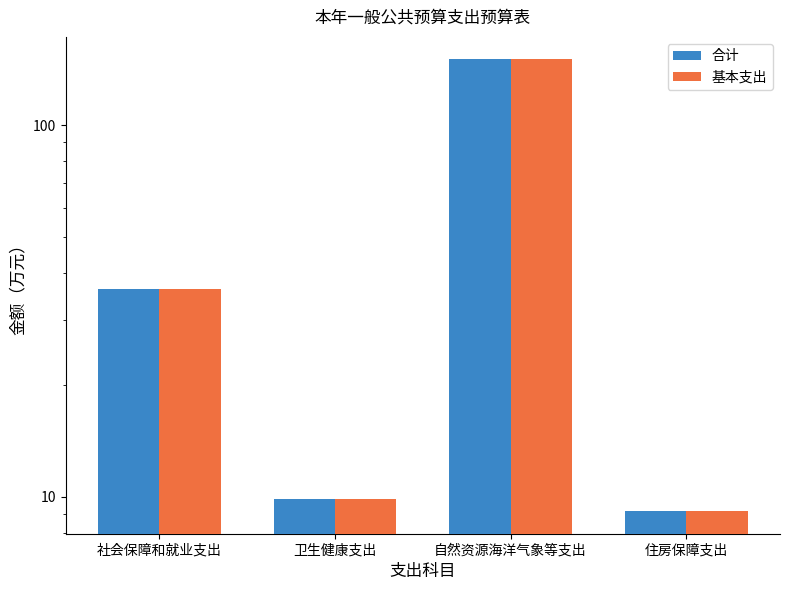

At which label does 合计 first exceed 36?

社会保障和就业支出